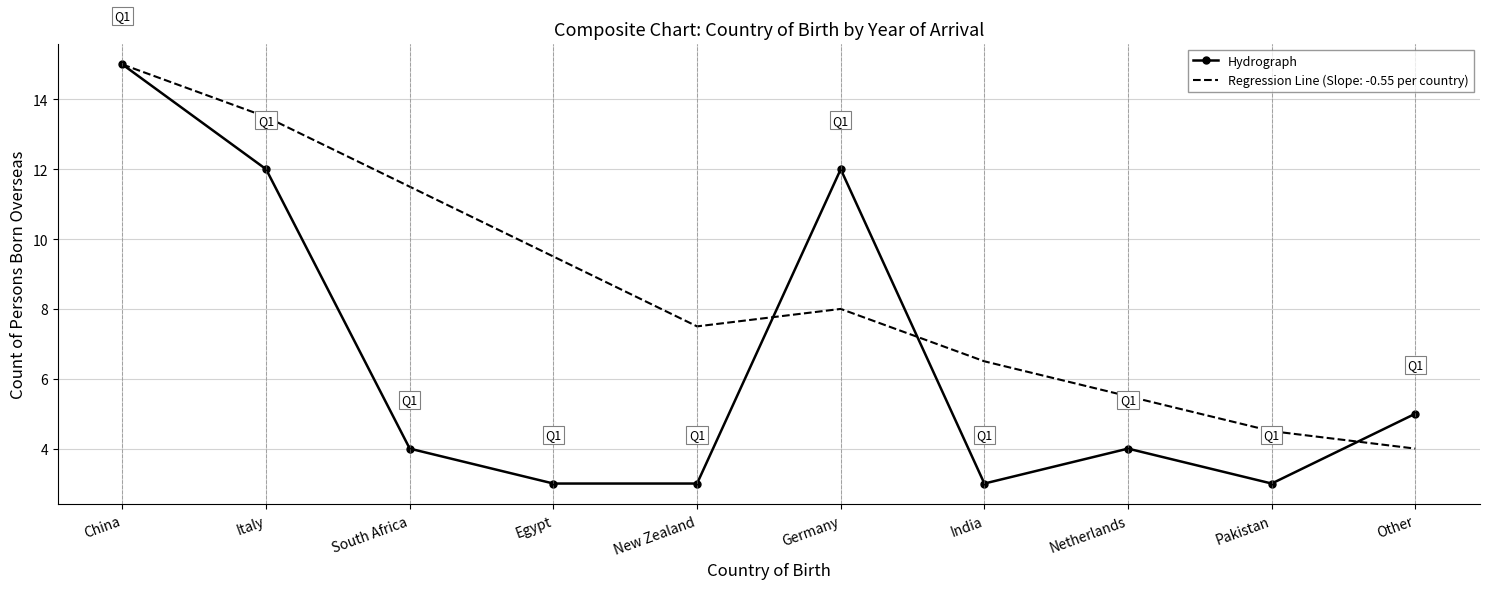

What is the smallest value displayed?

3.0